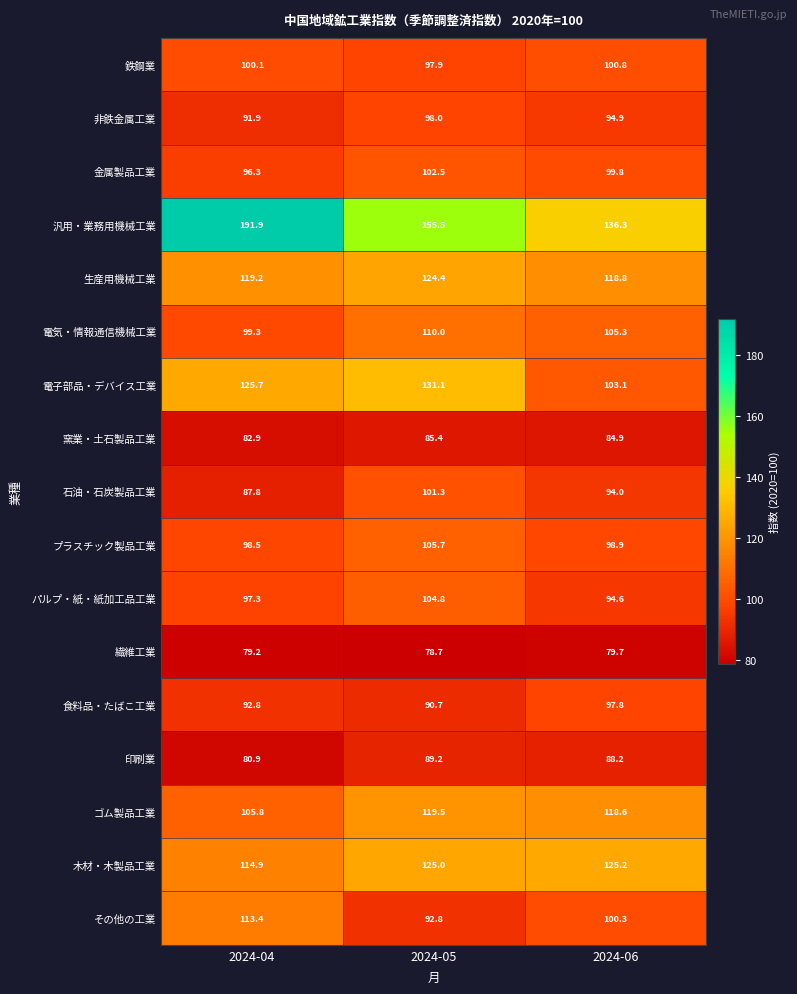

What is the total value across all series at 2024-04?

1777.9